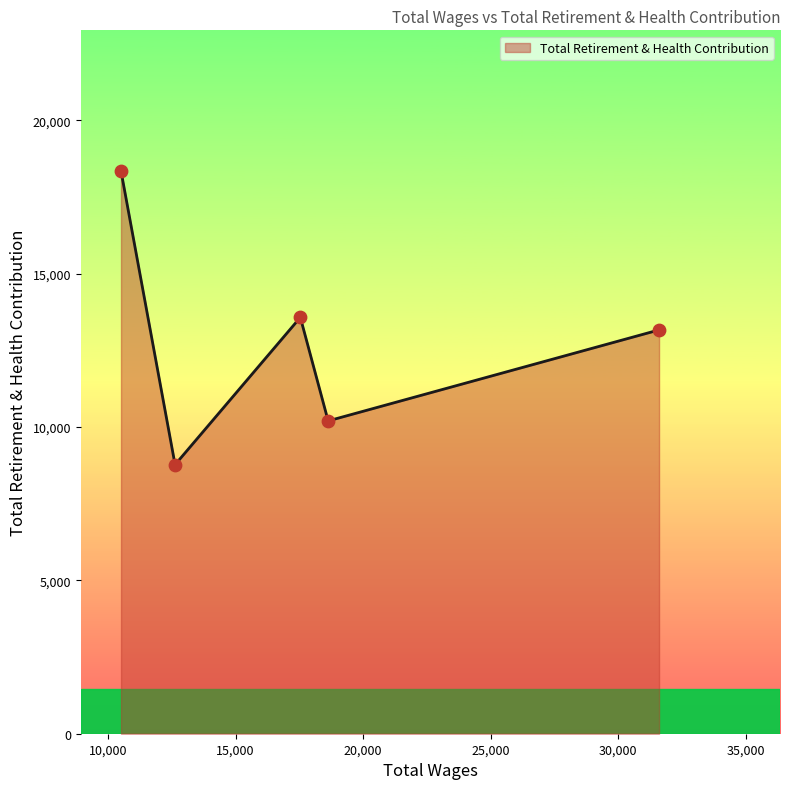

True or false: the data has more than 2 interior local peaks.

False